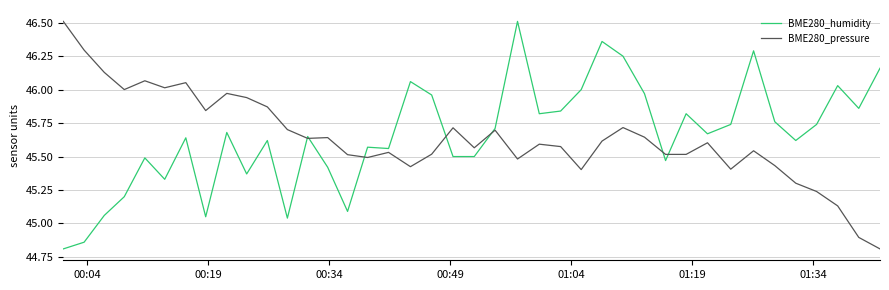

Is this an area chart (filled region under the line)?

No